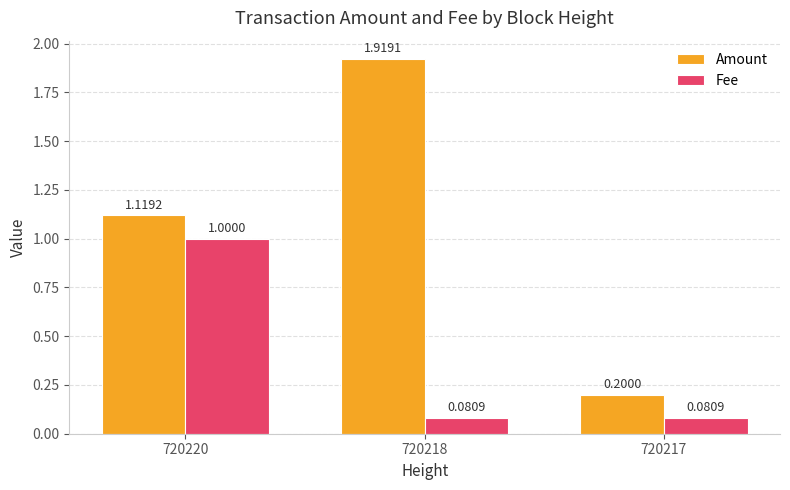

Which category has the lowest value in the Amount series?

720217